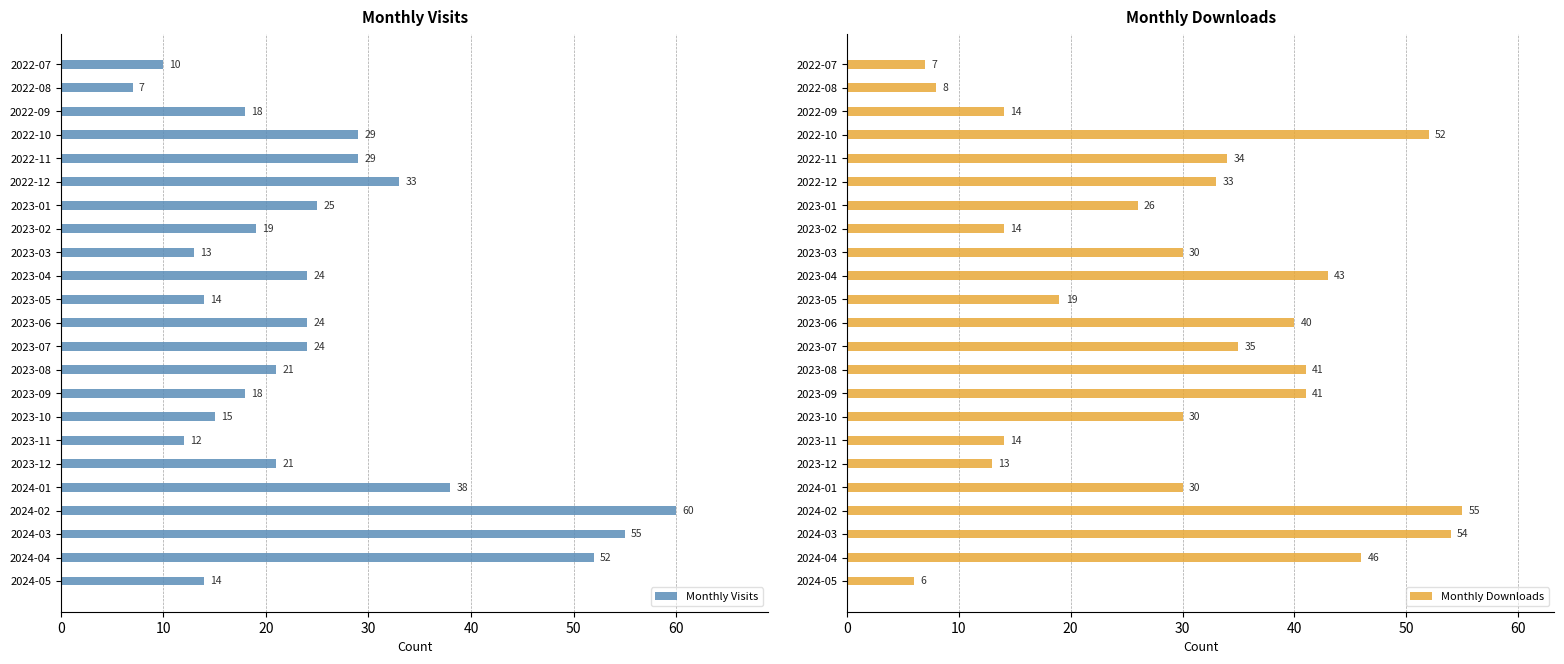

True or false: Monthly Visits has a value of 15 at 2023-10.

True